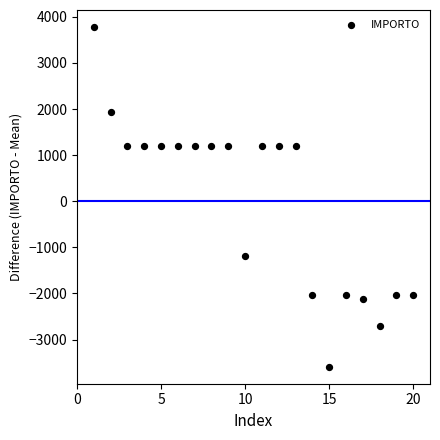

What is the range of Y values (max minus min)?

7369.6